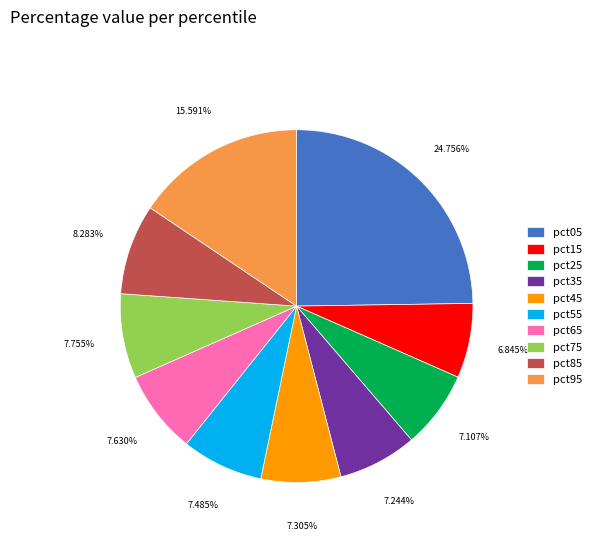

Does pct35 represent more than half of the total?

No